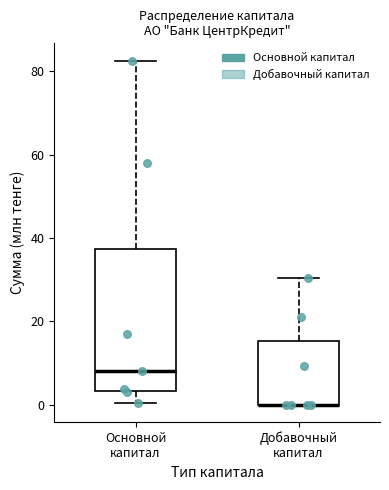

Which box is the tallest, from its lower edge to its upper edge?

Основной капитал